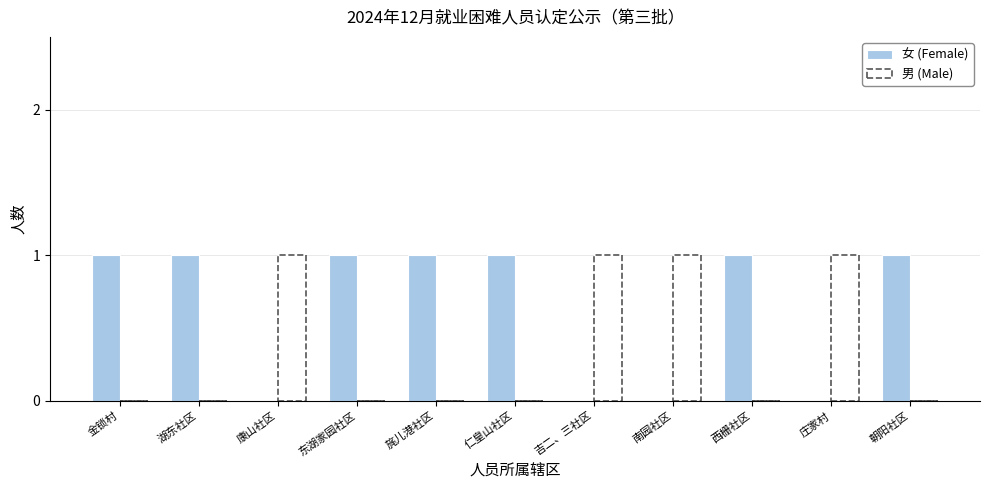

What is the greatest value displayed?

1